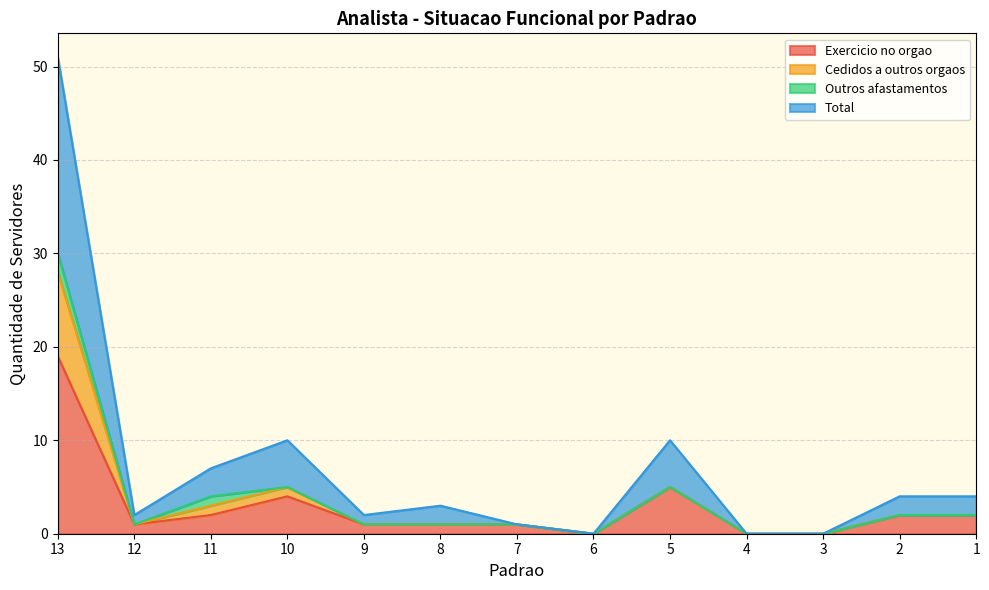

Does the chart display data point markers on the line(s)?

No